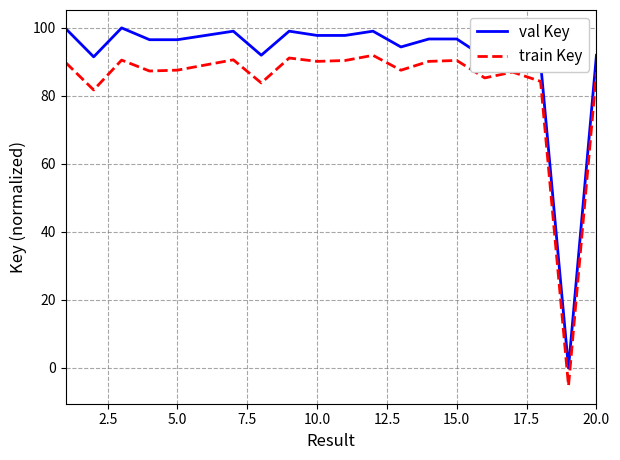

Count the number of categories in the chart.

20